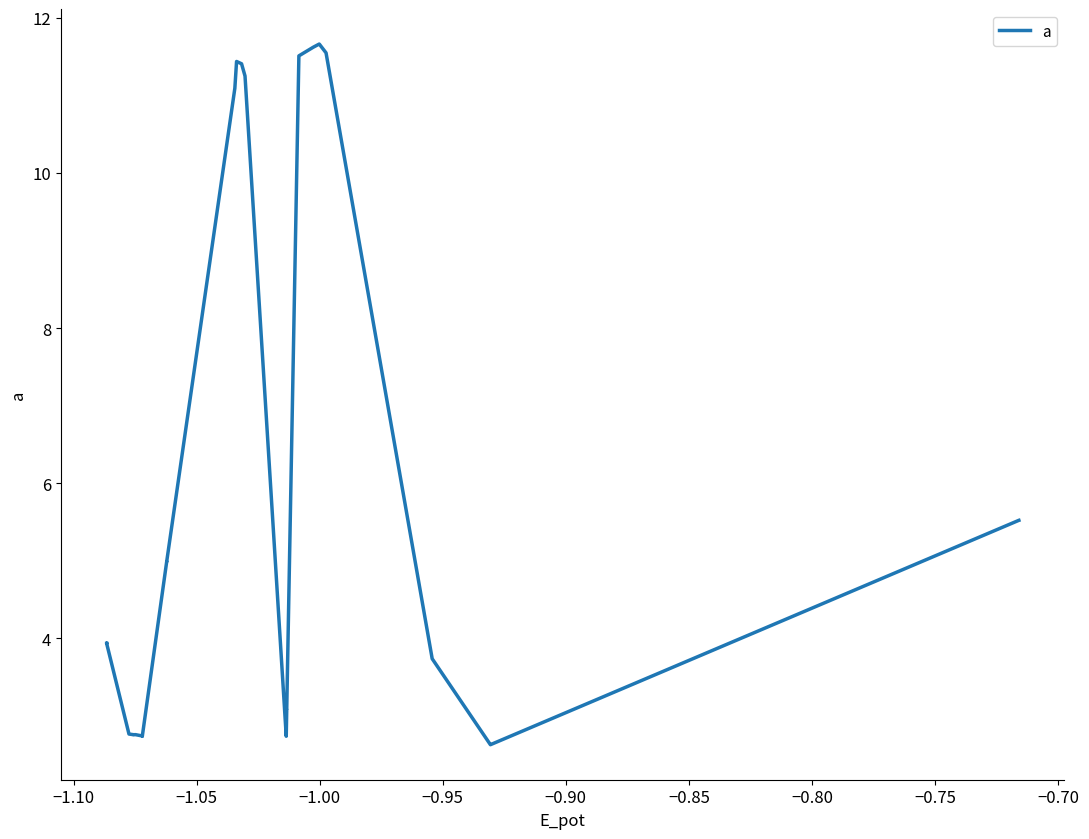

What is the difference between the second highest and minimum values?

9.0